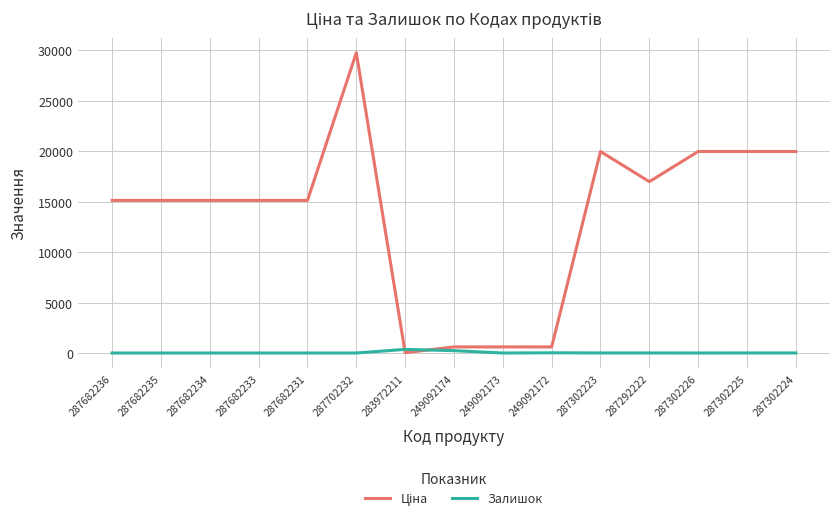

At which category is the sum across all series the highest?

287702232